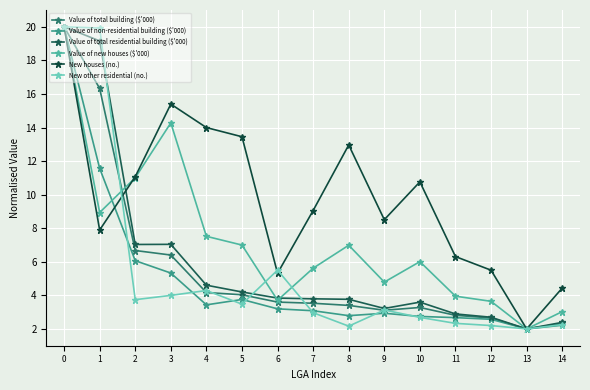

In Value of non-residential building ($'000), how many points are higher than both neighbors (excluding endpoints)?

2